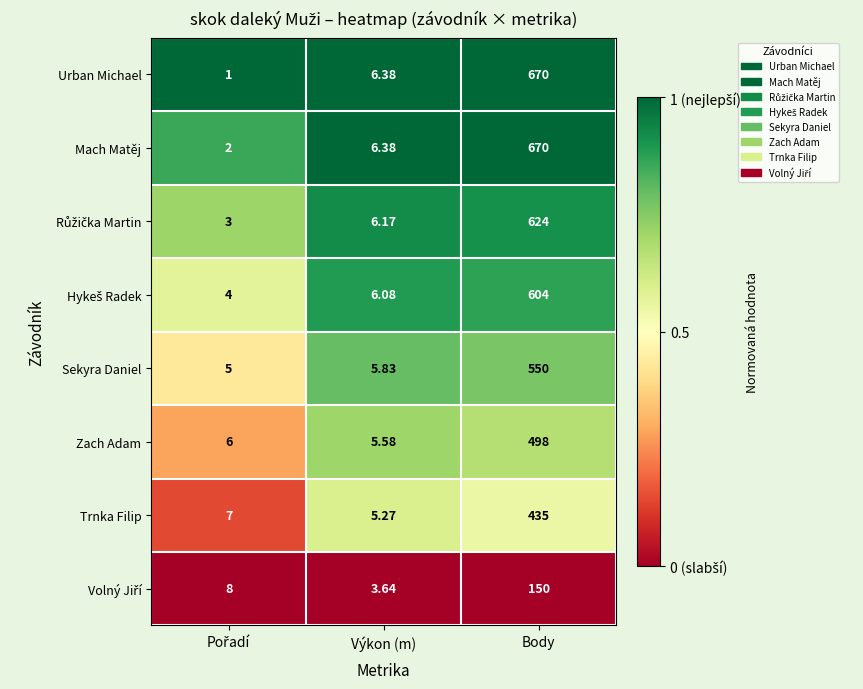

At which category is the sum across all series the highest?

Body